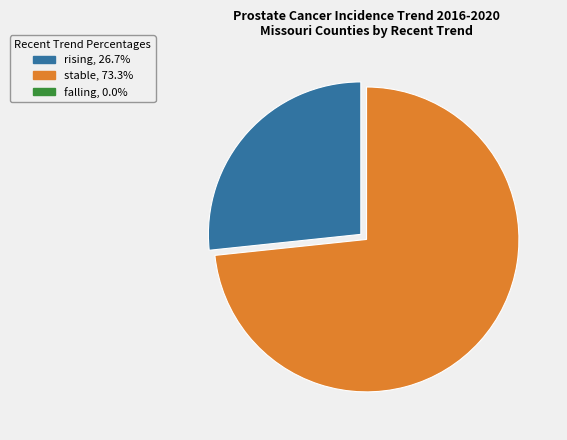

What is the ratio of the value at stable to the value at rising?

2.7